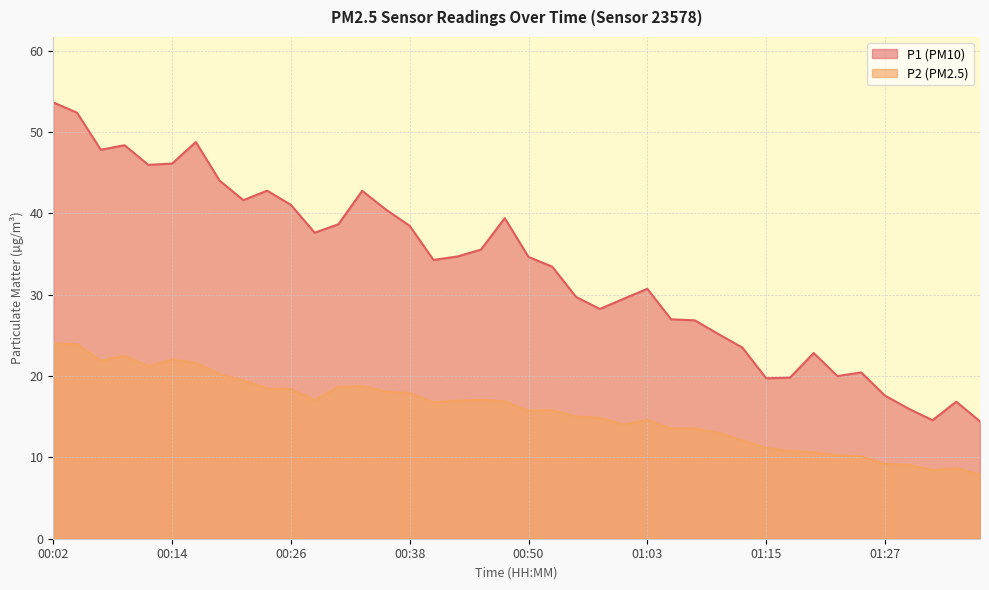

How many data points in P1 are less than 34?

19